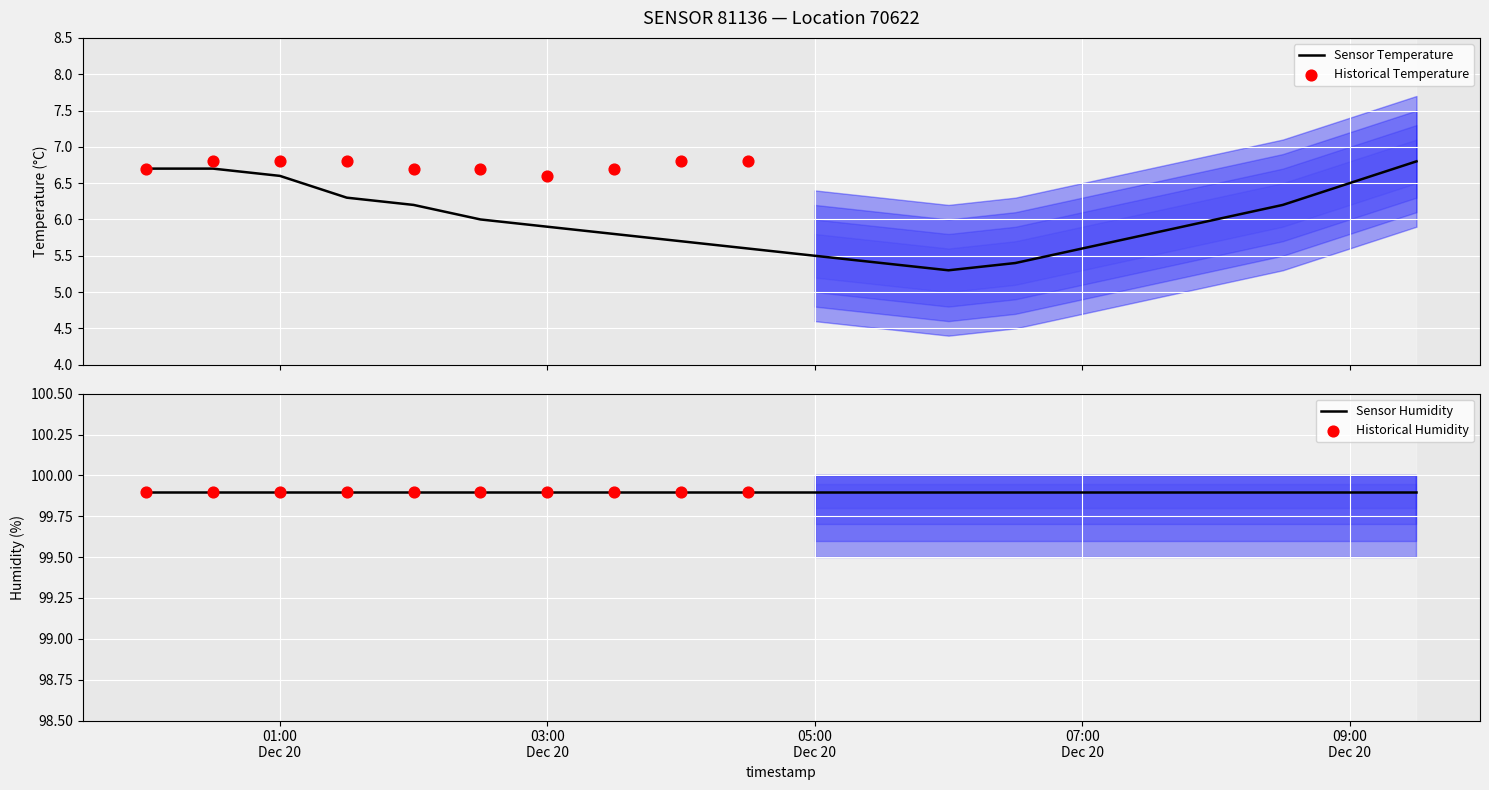

What is the maximum value for Sensor Temperature?

6.8